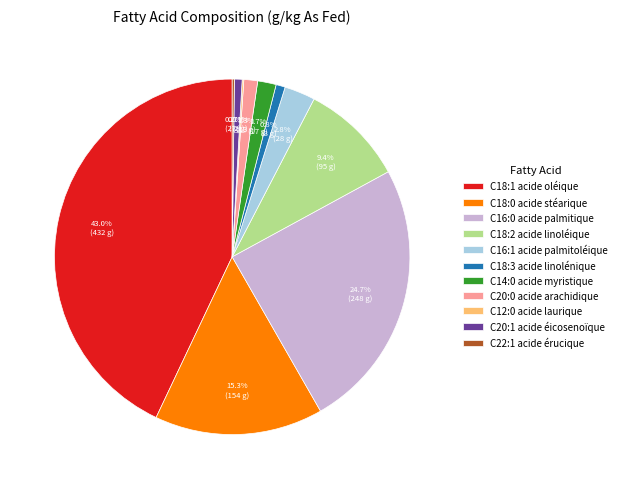

Is it true that C16:0 acide palmitique is 25% of the pie?

True